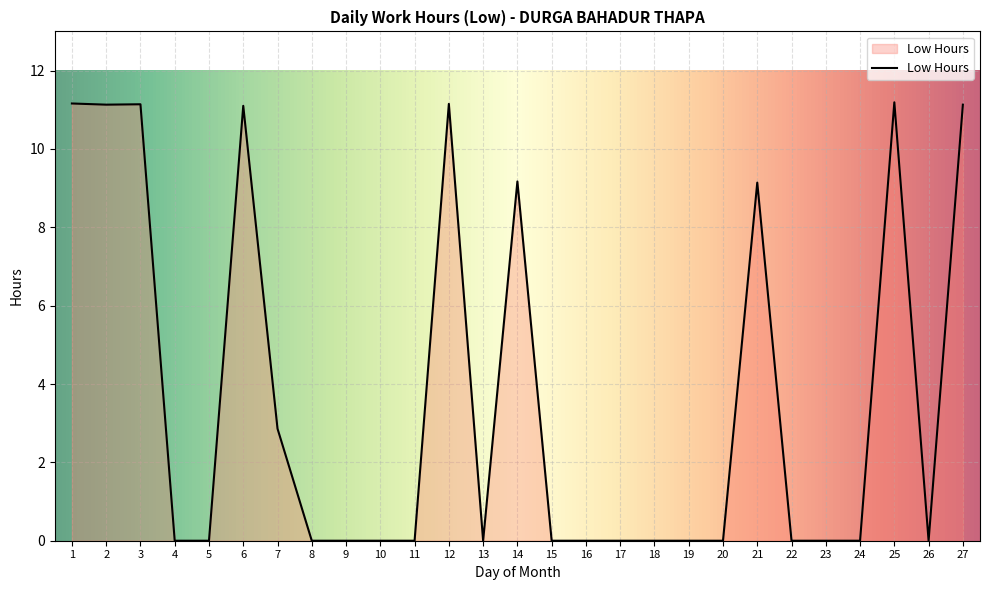

What is the change in value from 1 to 13?

-11.2